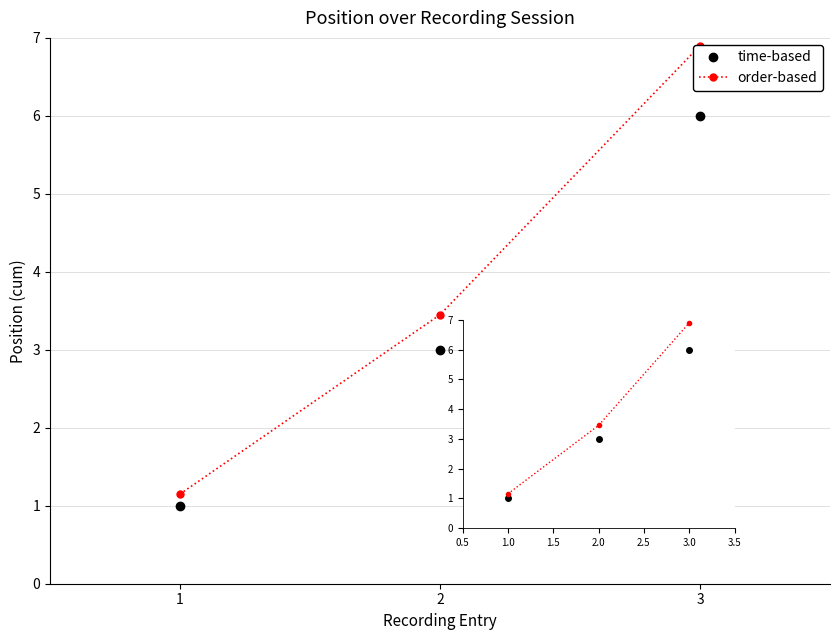

How many values in the time-based series exceed 3?

1